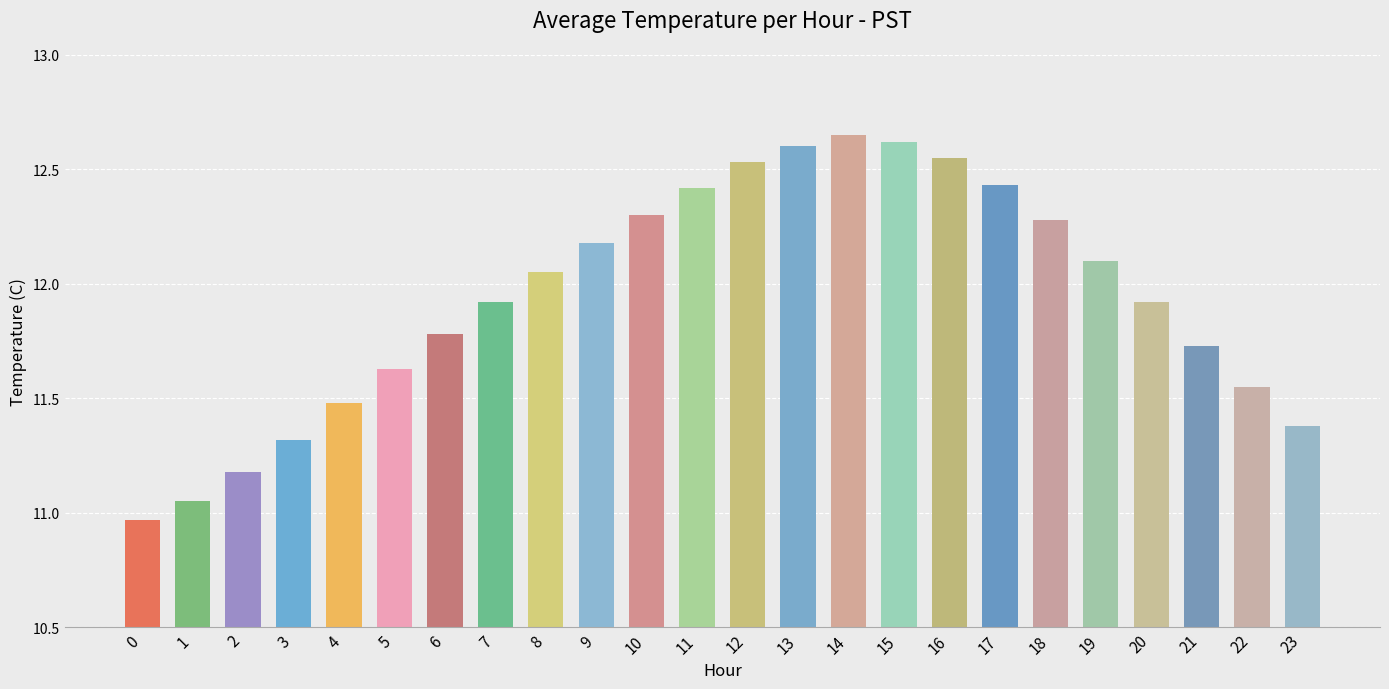

Which label corresponds to the largest value in the chart?

14